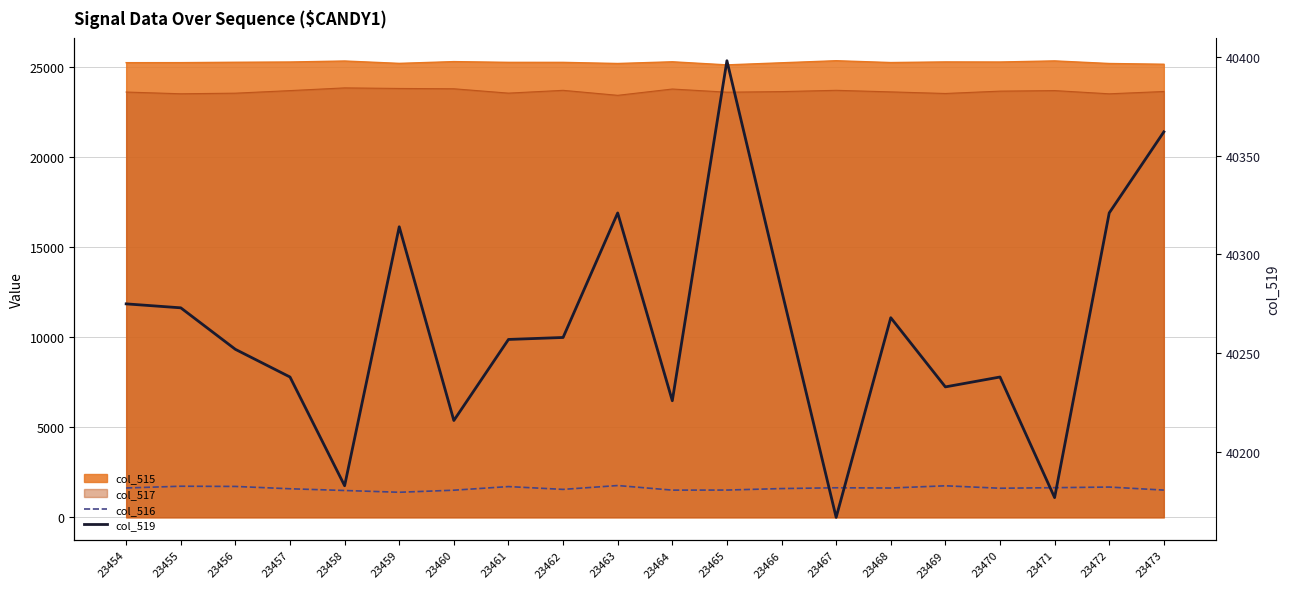

Which category has the lowest value across all series?

23459